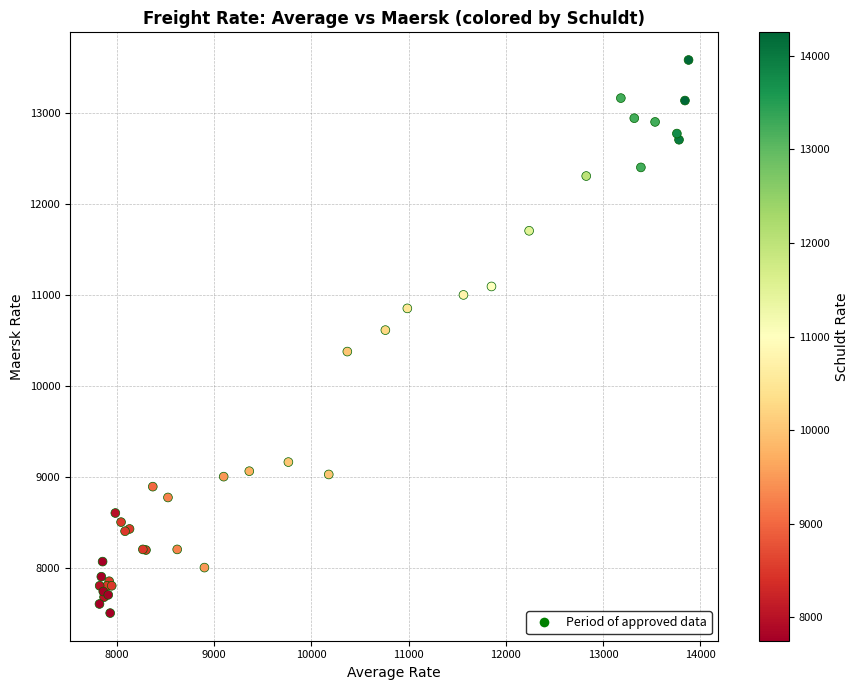

What Y value in the scatter plot is closest to 10540?

10611